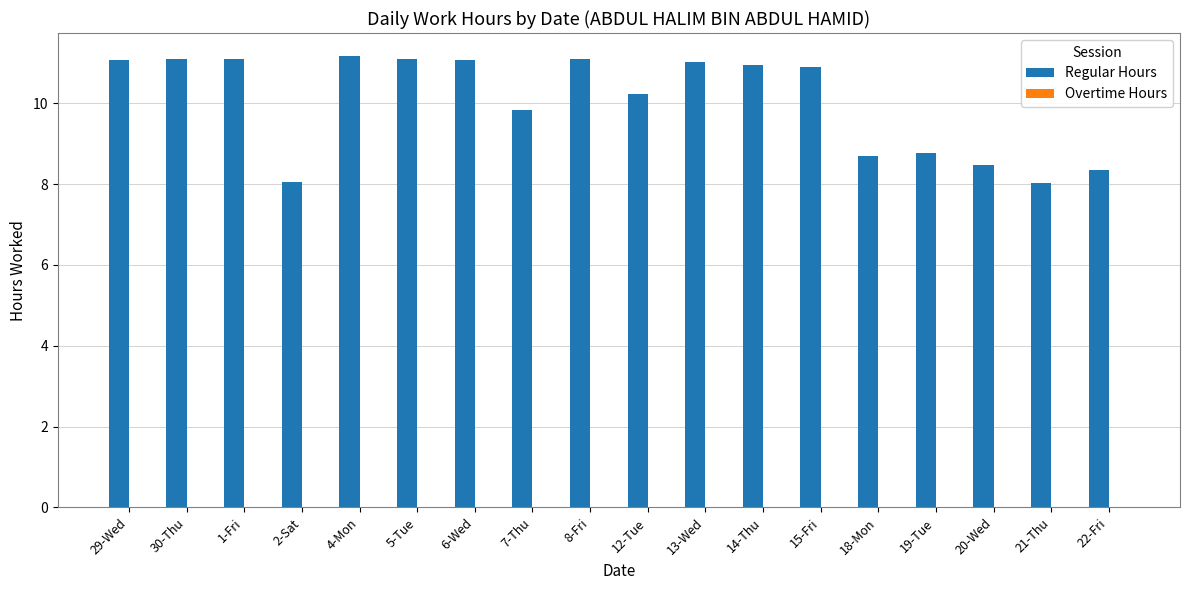

What is the difference between the values at 5-Tue and 7-Thu?

1.3